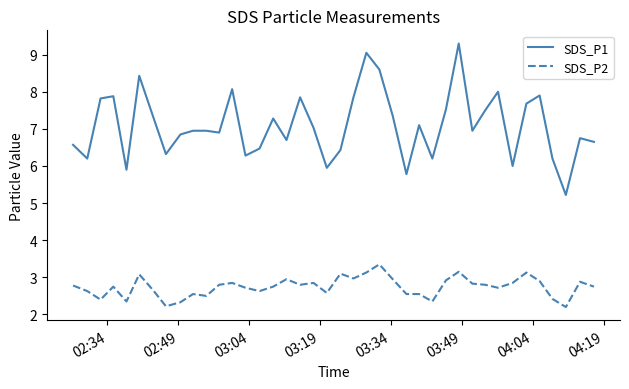

Which series has the widest spread of values?

SDS_P1